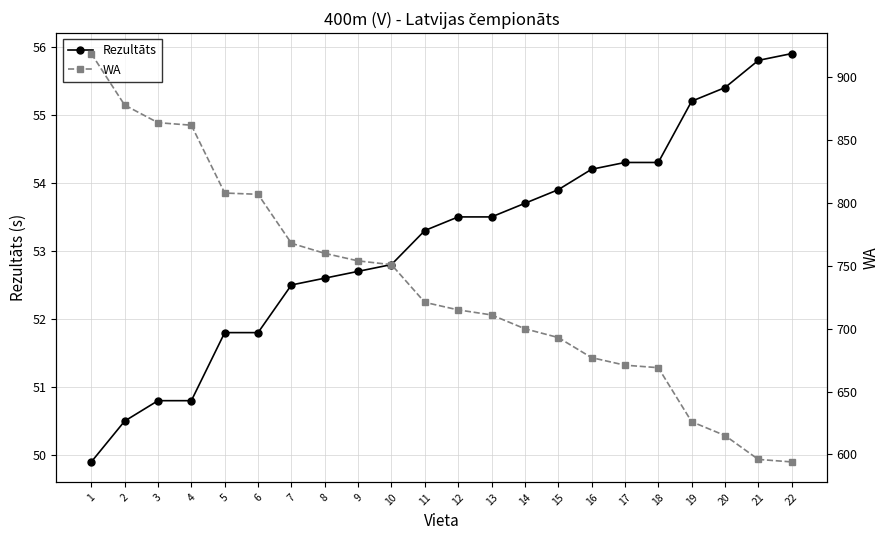

List the series in order of their overall mean, lowest first.

Rezultāts, WA